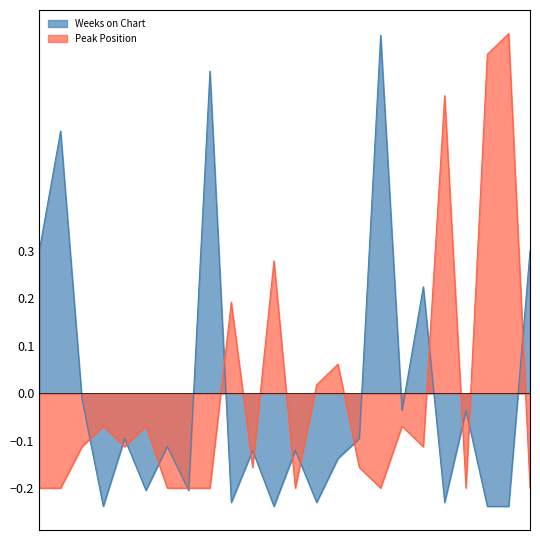

What is the approximate value of Peak Position at 21?

-0.2